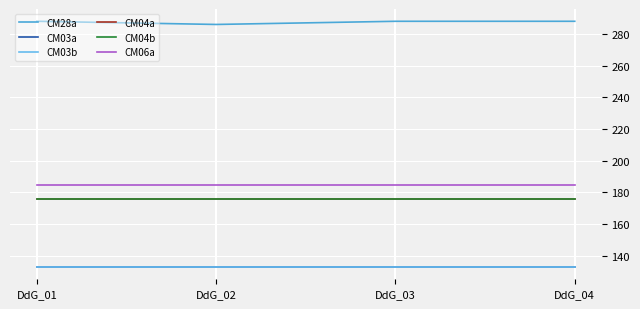

What is the value of the CM03b point at the 4th from the left?

133